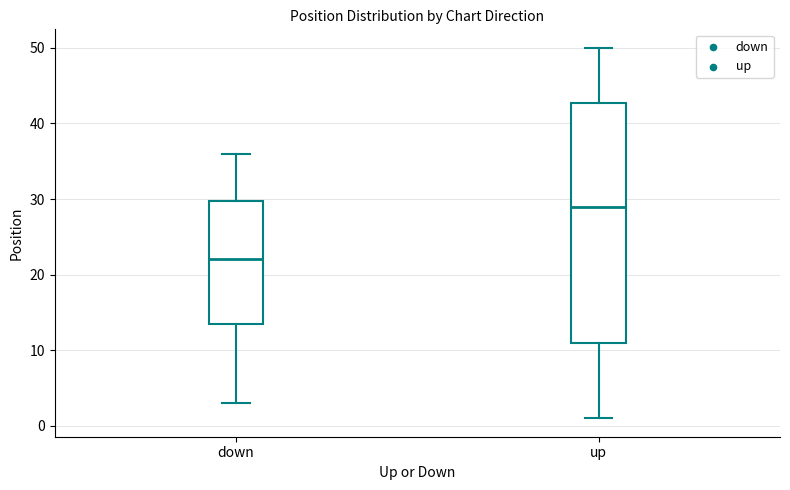

Reading left to right, read every box against the y-axis: the position of its median line, the range the box covers, and the ends of its whiskers. The values are not printed on the chart, so give them approximately, as read against the axis.

down: median 22, box 14 to 30, whiskers 3 to 36
up: median 29, box 11 to 43, whiskers 1 to 50